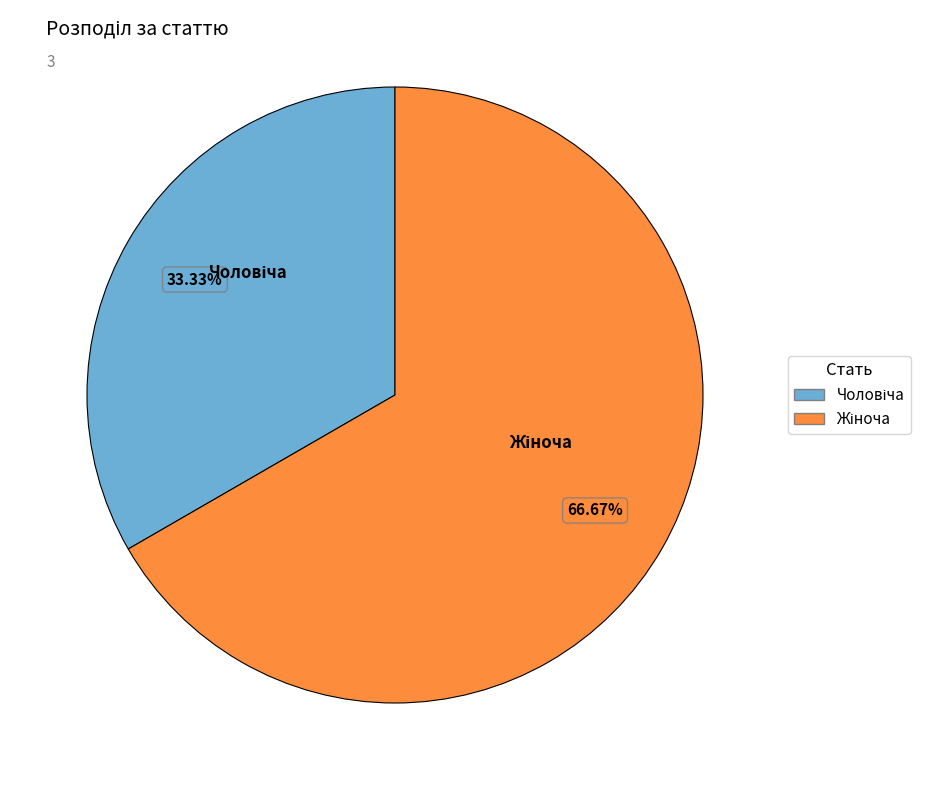

What percentage do Жіноча and Чоловіча together represent?

100.0%